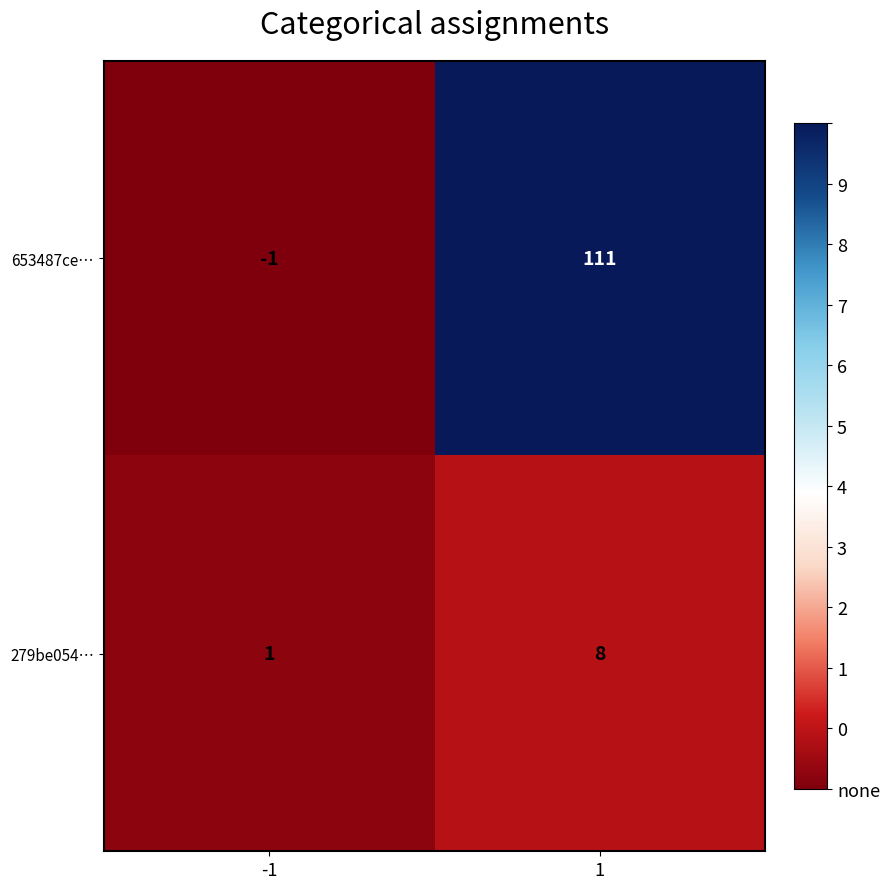

Is it true that 279be054… equals 1 at -1?

True